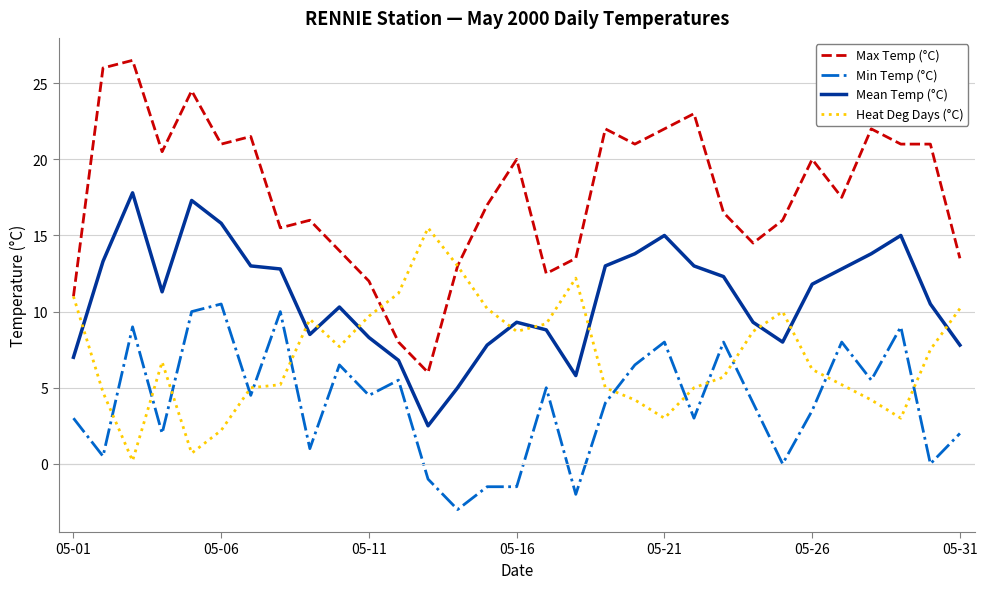

Which series has the largest total across all categories?

Max Temp (°C)